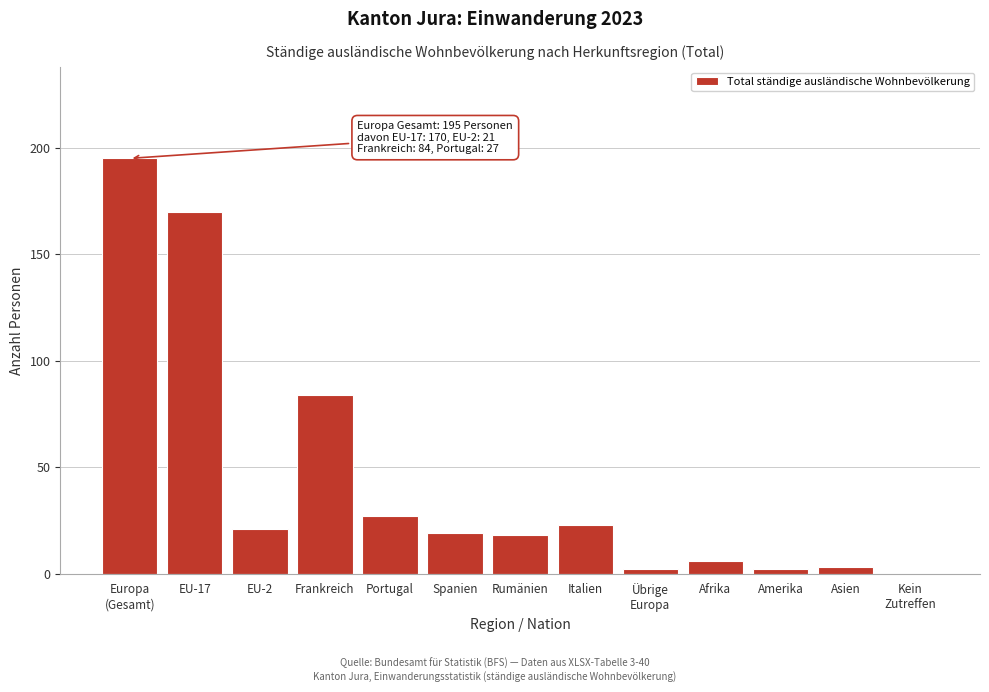

Where is the data nearest to the value 97?

Frankreich